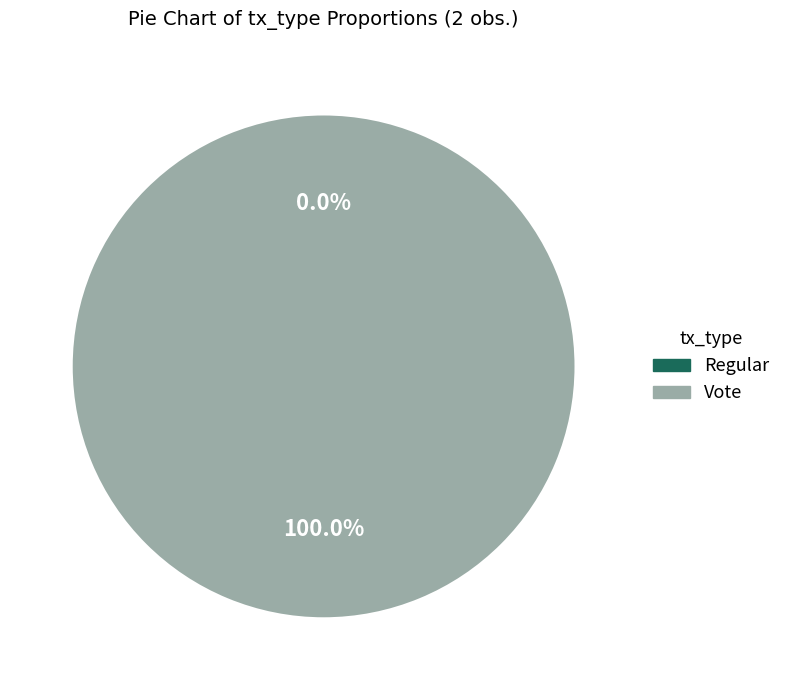

The Vote slice represents 100% of the pie. True or false?

True